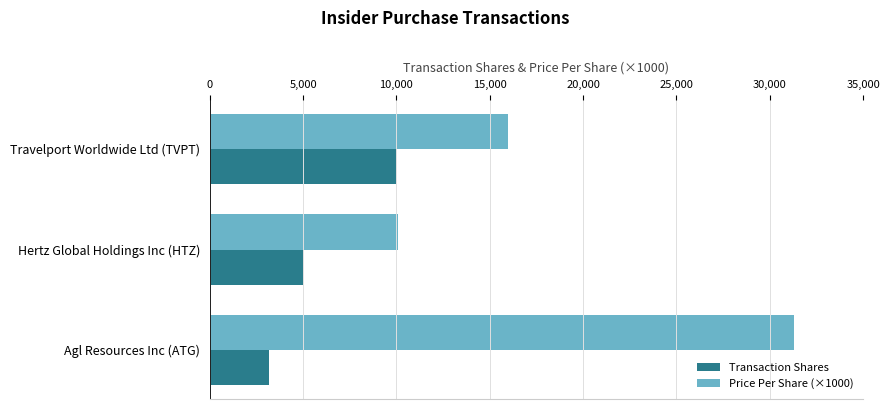

Which series has the largest range (max minus min)?

Price Per Share (×1000)